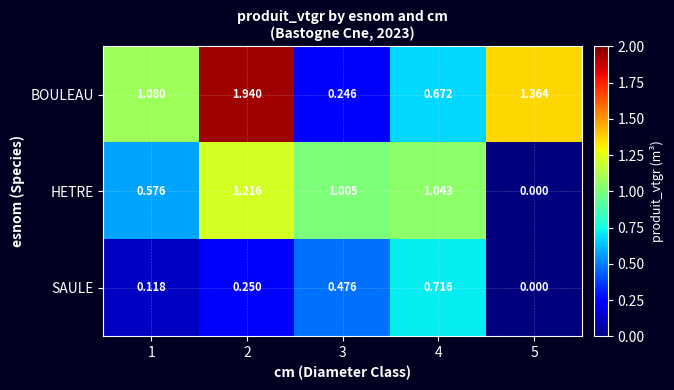

Which series has the largest range (max minus min)?

BOULEAU